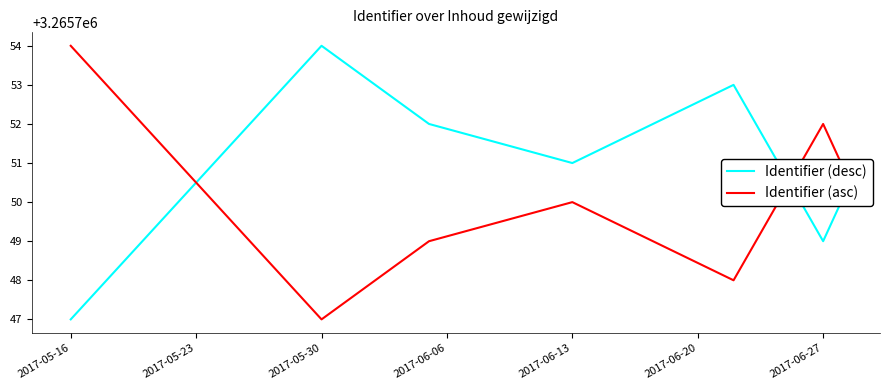

What is the highest value of the Identifier (asc) series?

3265754